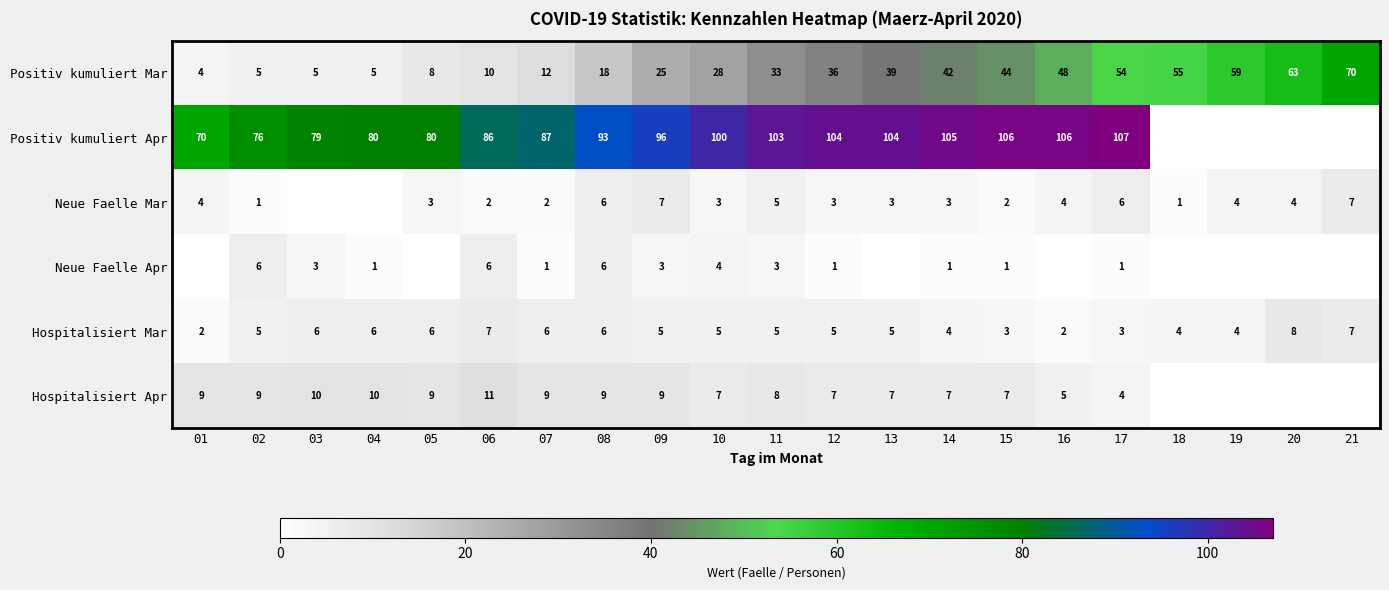

Is the value of Positiv kumuliert Apr at 08 greater than the value of Hospitalisiert Apr at 01?

Yes